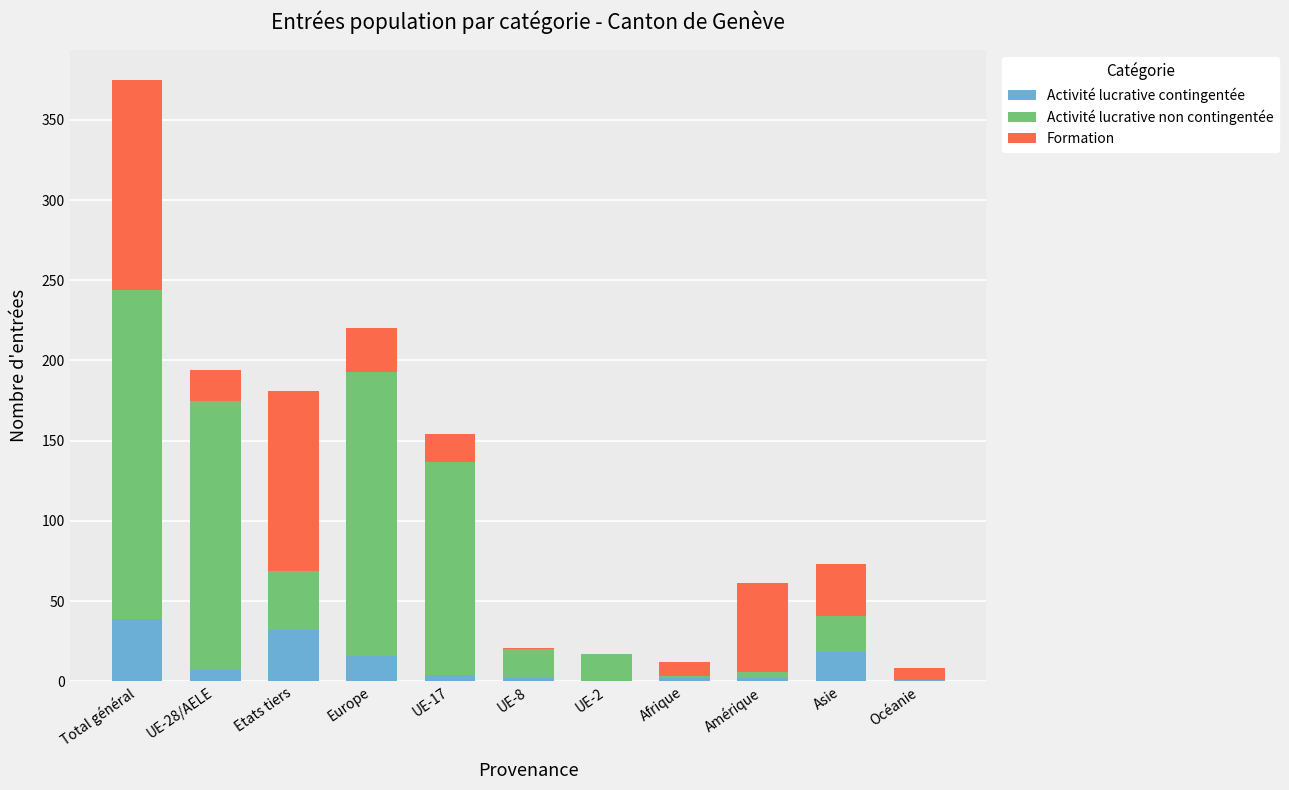

What is the total value across all series at Asie?

73